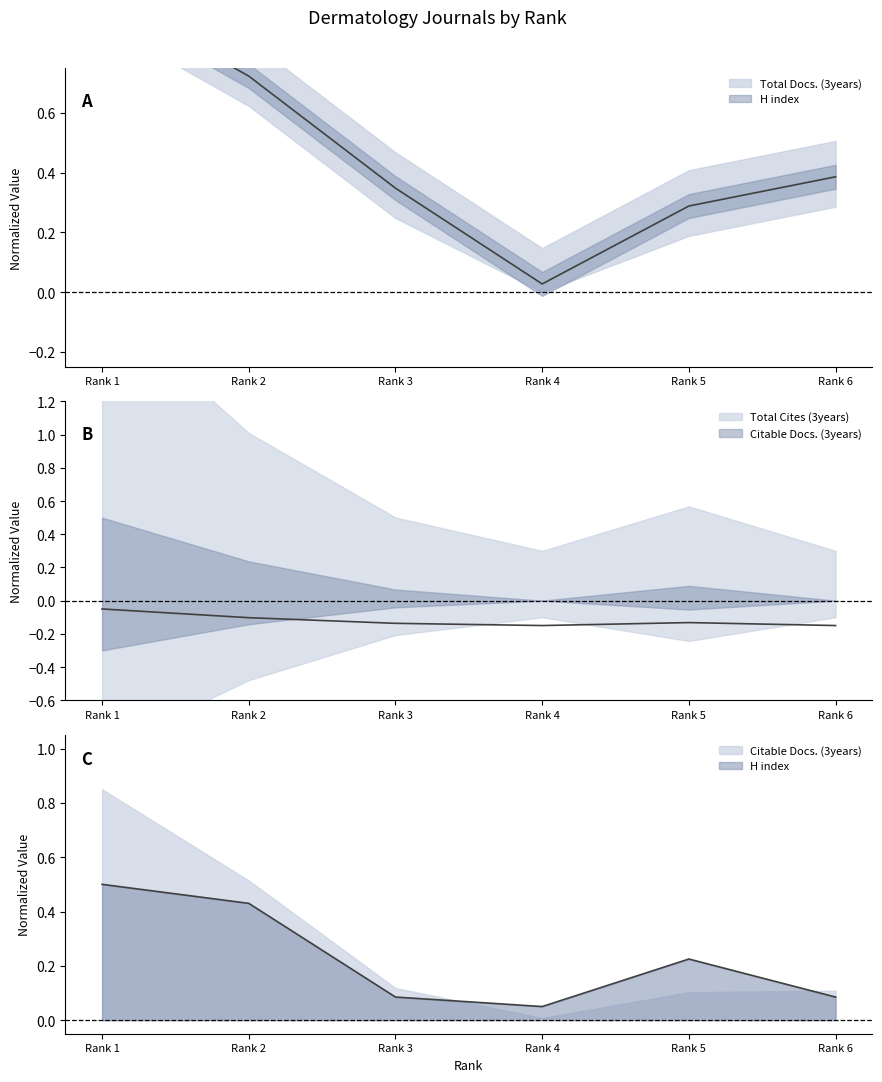

What is the value of the H index point at the 6th from the left?

0.1